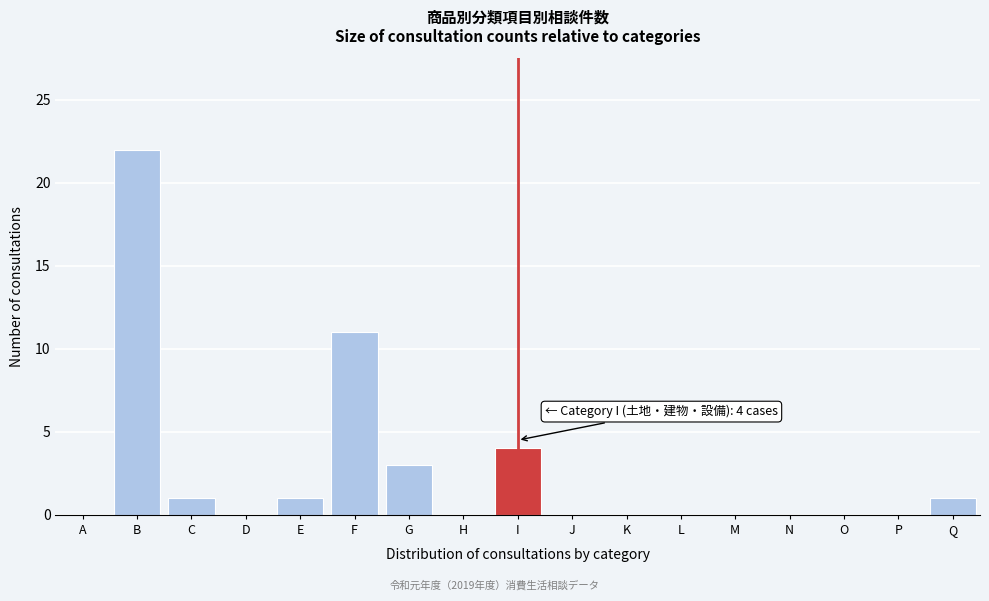

Reading right to left, transcribe all the data shown in this chart.

Q=1	P=0	O=0	N=0	M=0	L=0	K=0	J=0	I=4	H=0	G=3	F=11	E=1	D=0	C=1	B=22	A=0